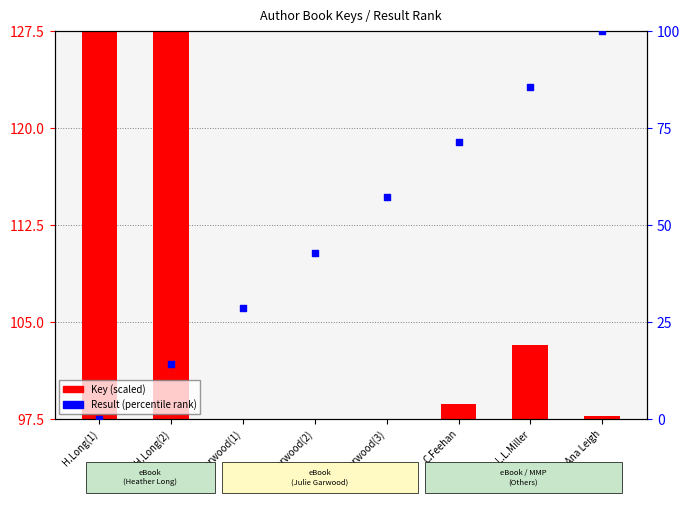

What is the change in value from H.Long(2) to Ana Leigh?

+85.7